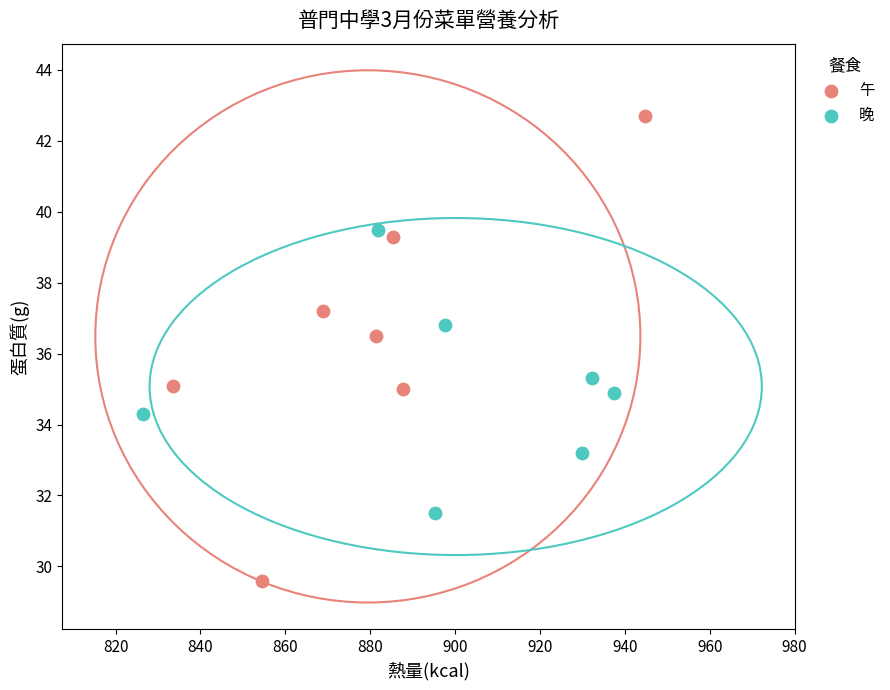

Which series contains the highest Y value?

午